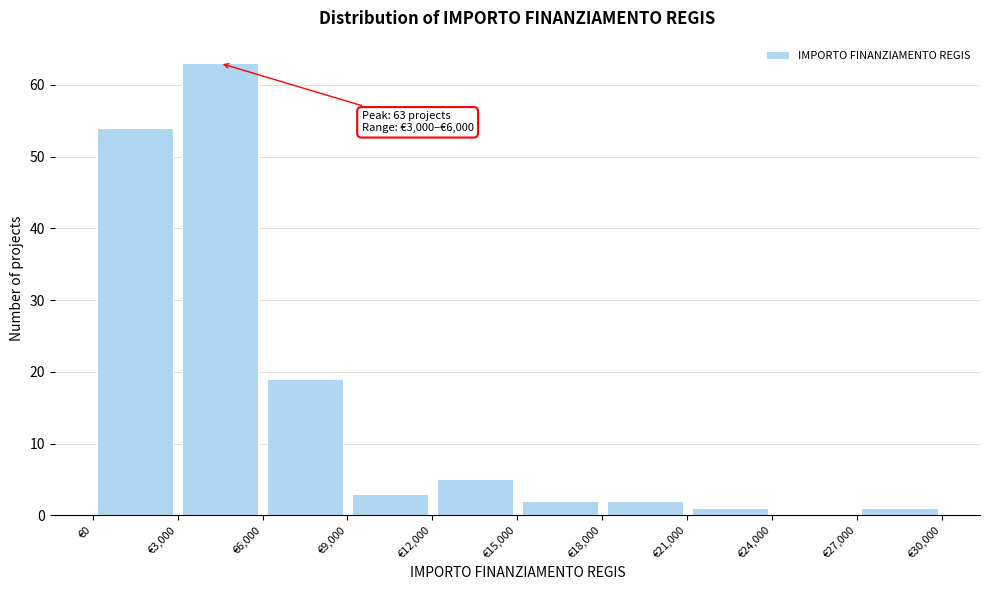

Which range on the x-axis has the tallest bar?

3000 to 6000